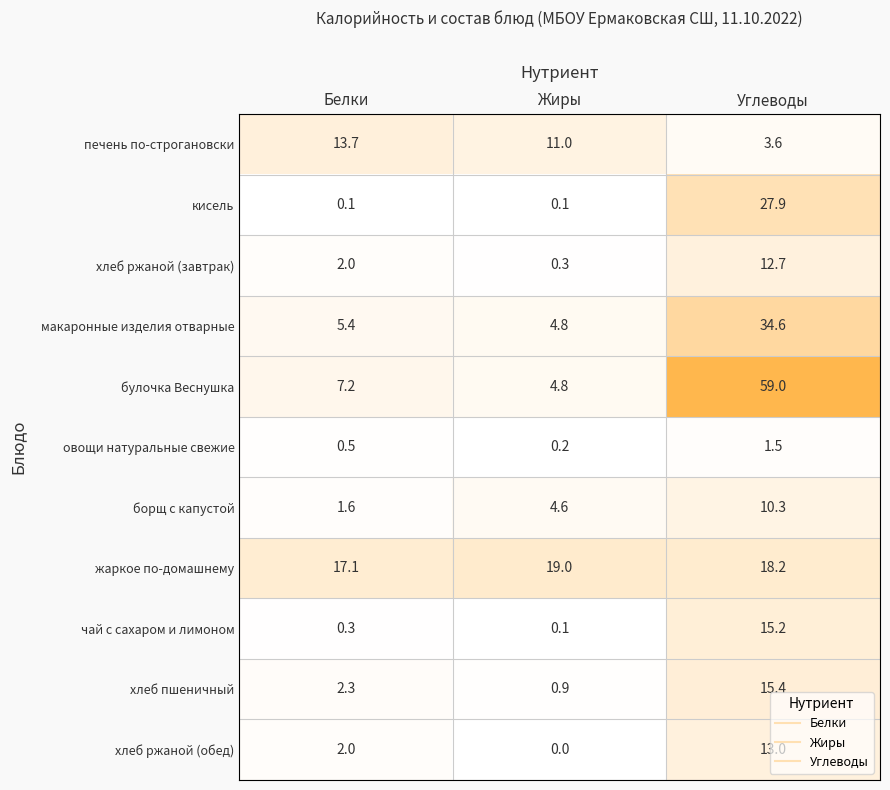

List the series in order of their peak value, lowest first.

овощи натуральные свежие, борщ с капустой, хлеб ржаной (завтрак), хлеб ржаной (обед), печень по-строгановски, чай с сахаром и лимоном, хлеб пшеничный, жаркое по-домашнему, кисель, макаронные изделия отварные, булочка Веснушка